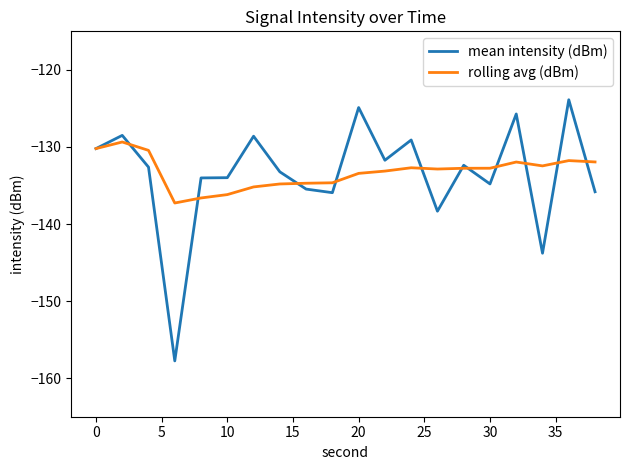

What is the greatest value displayed?

-123.9